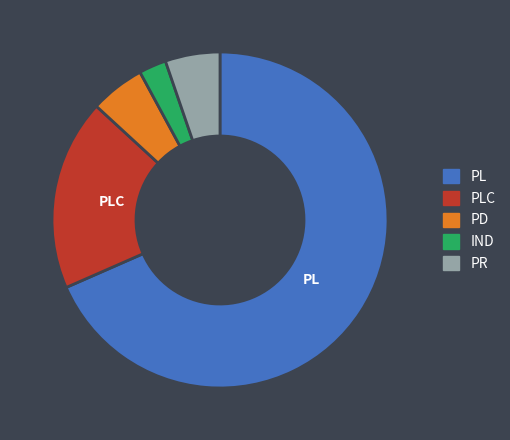

Which slice is the largest?

PL